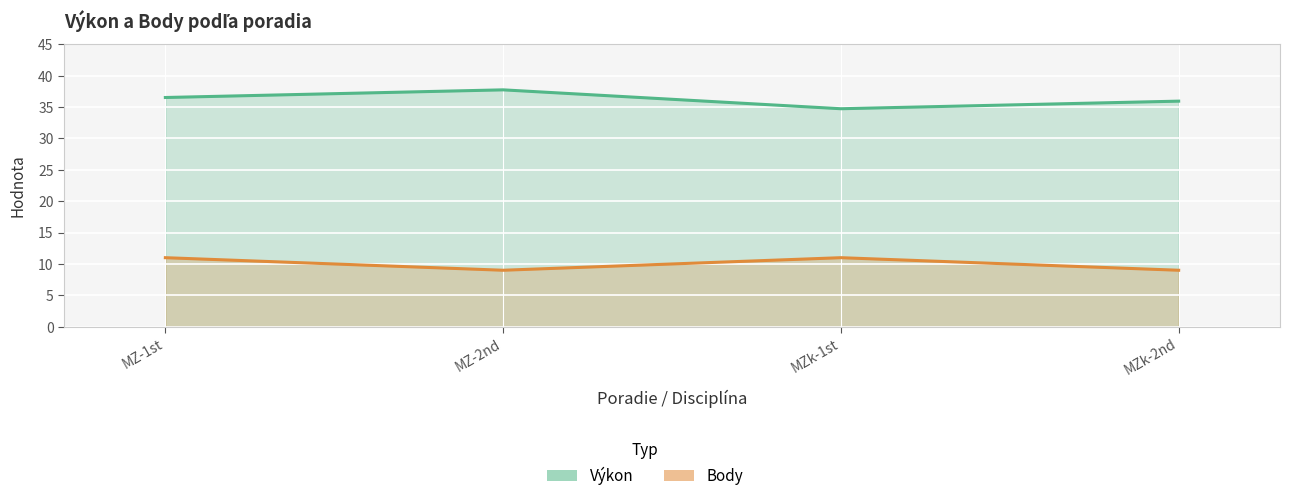

True or false: Body and Výkon cross at least once.

False